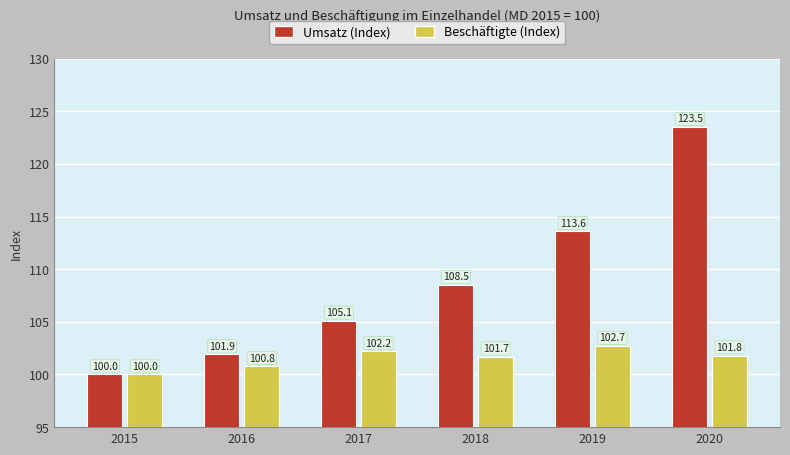

Is it true that Beschäftigte (Index) equals 100.8 at 2016?

True